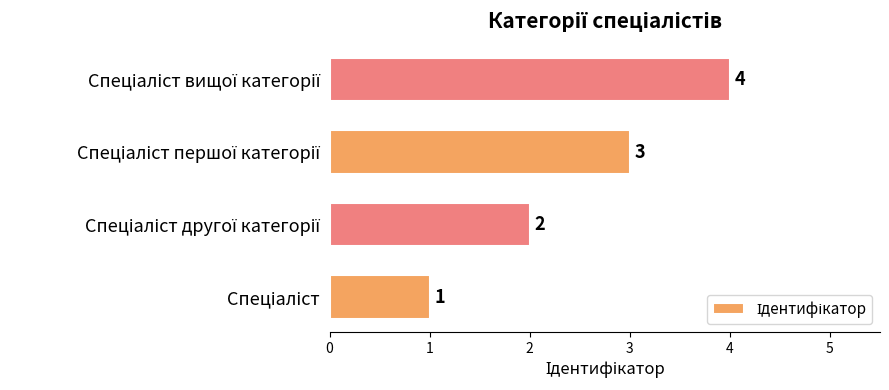

What is the greatest value displayed?

4